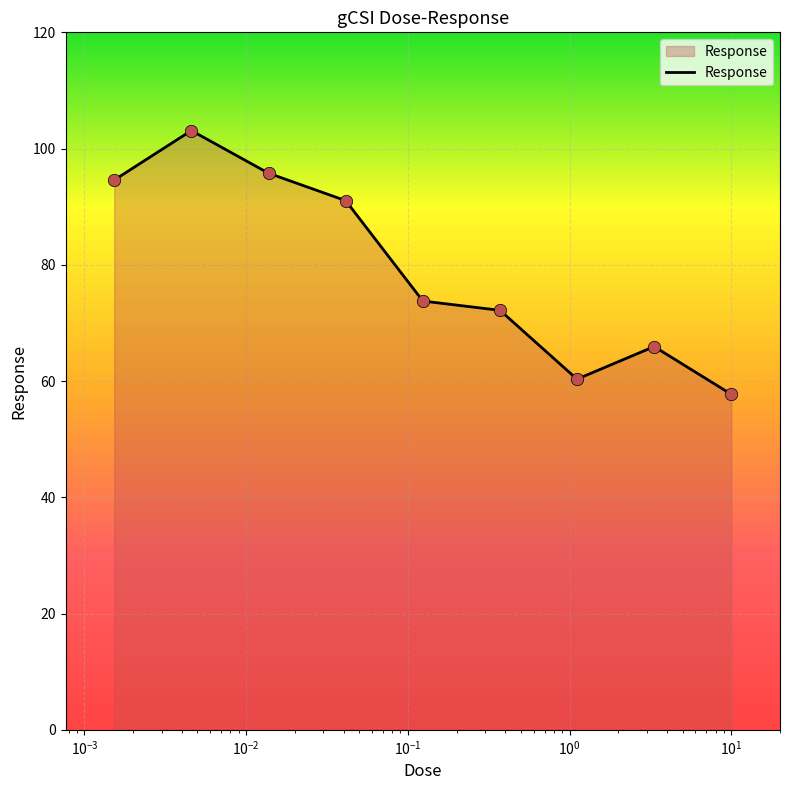

What is the minimum value shown in the chart?

57.7